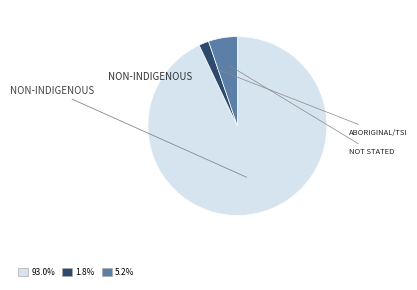

Does any single category account for the majority?

Yes